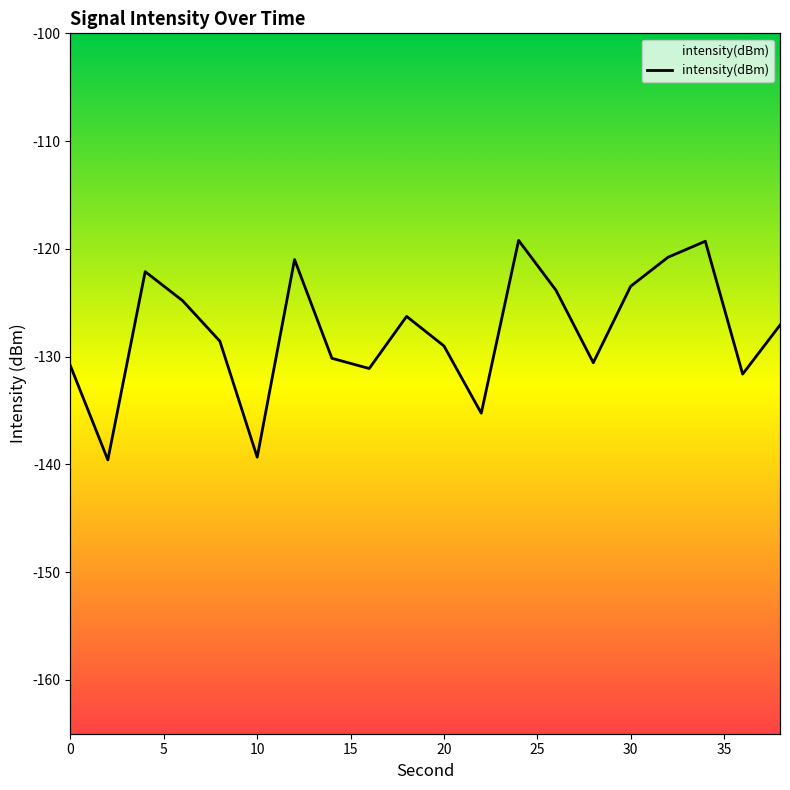

What is the maximum value shown in the chart?

-119.2